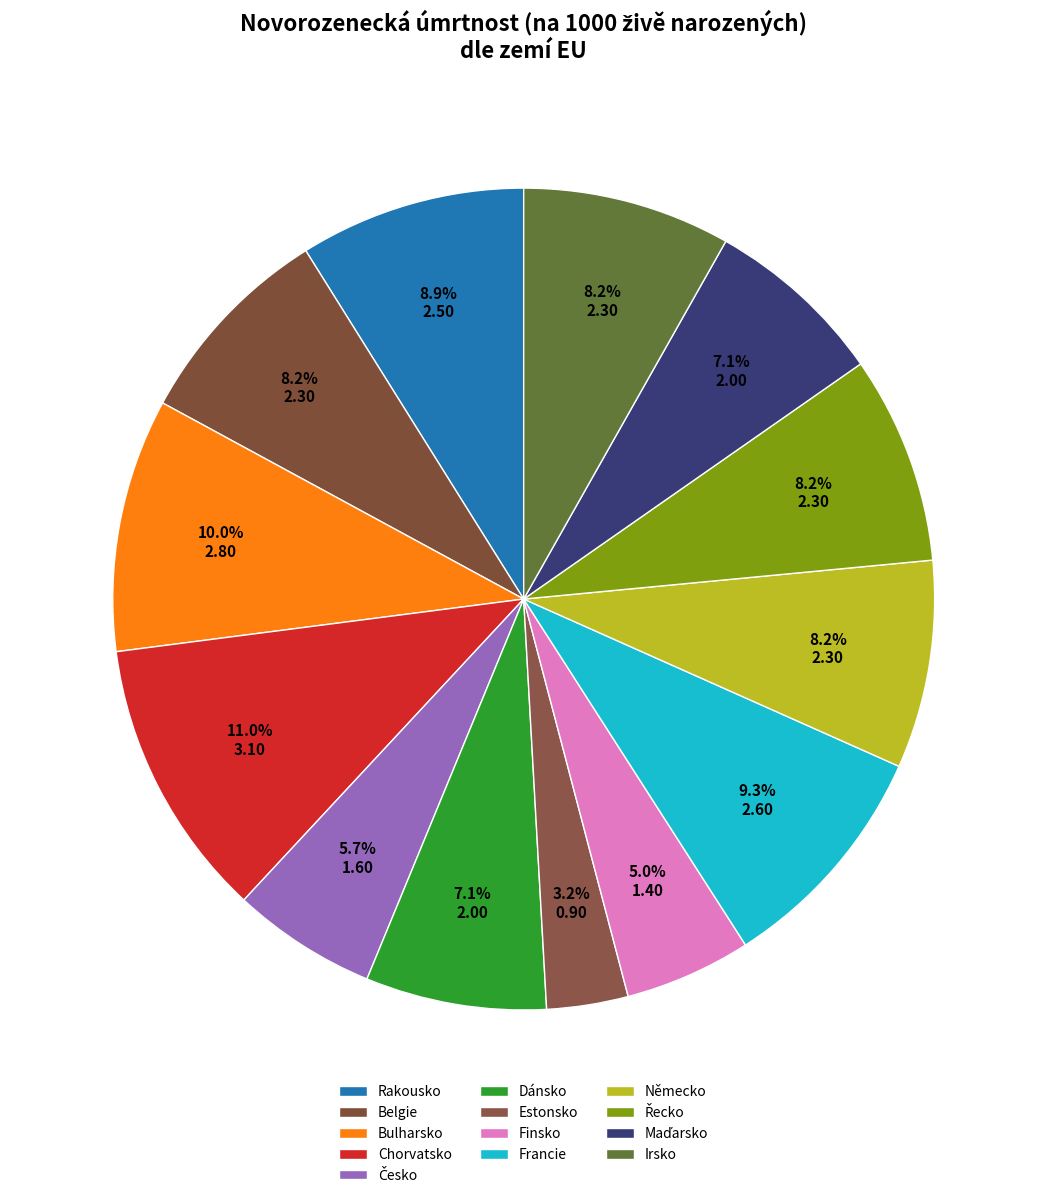

To the nearest percent, what is the difference between the largest and smallest slice percentages?

8%